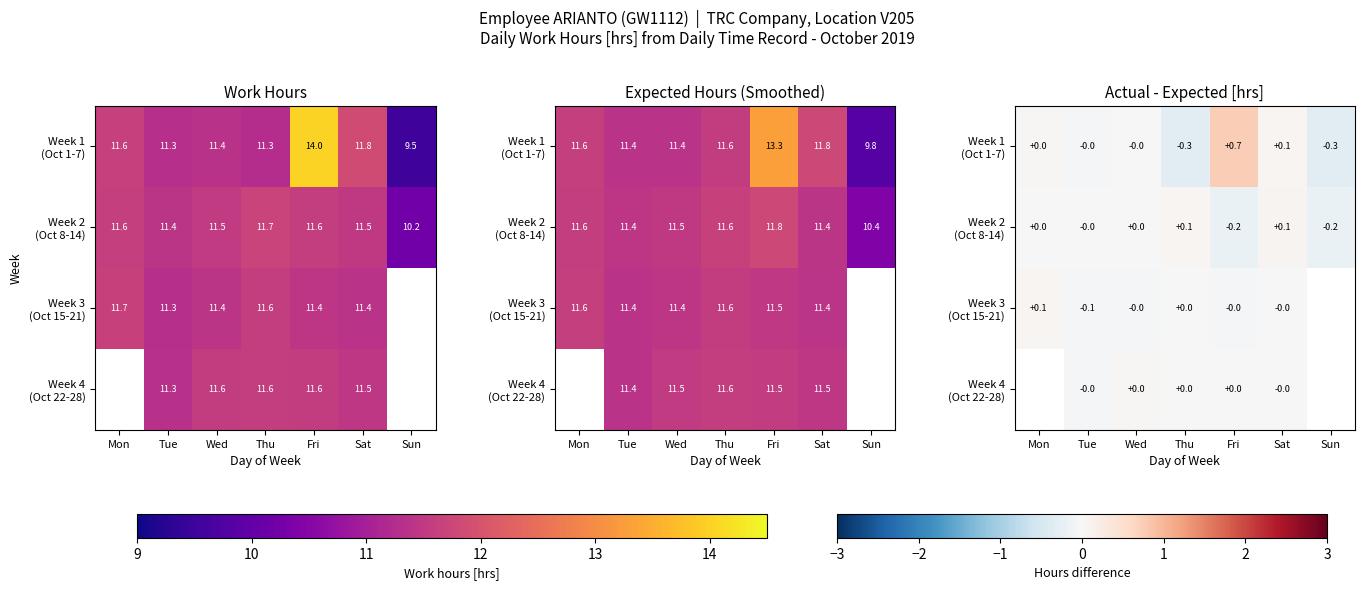

At which category is the sum across all series the highest?

Fri